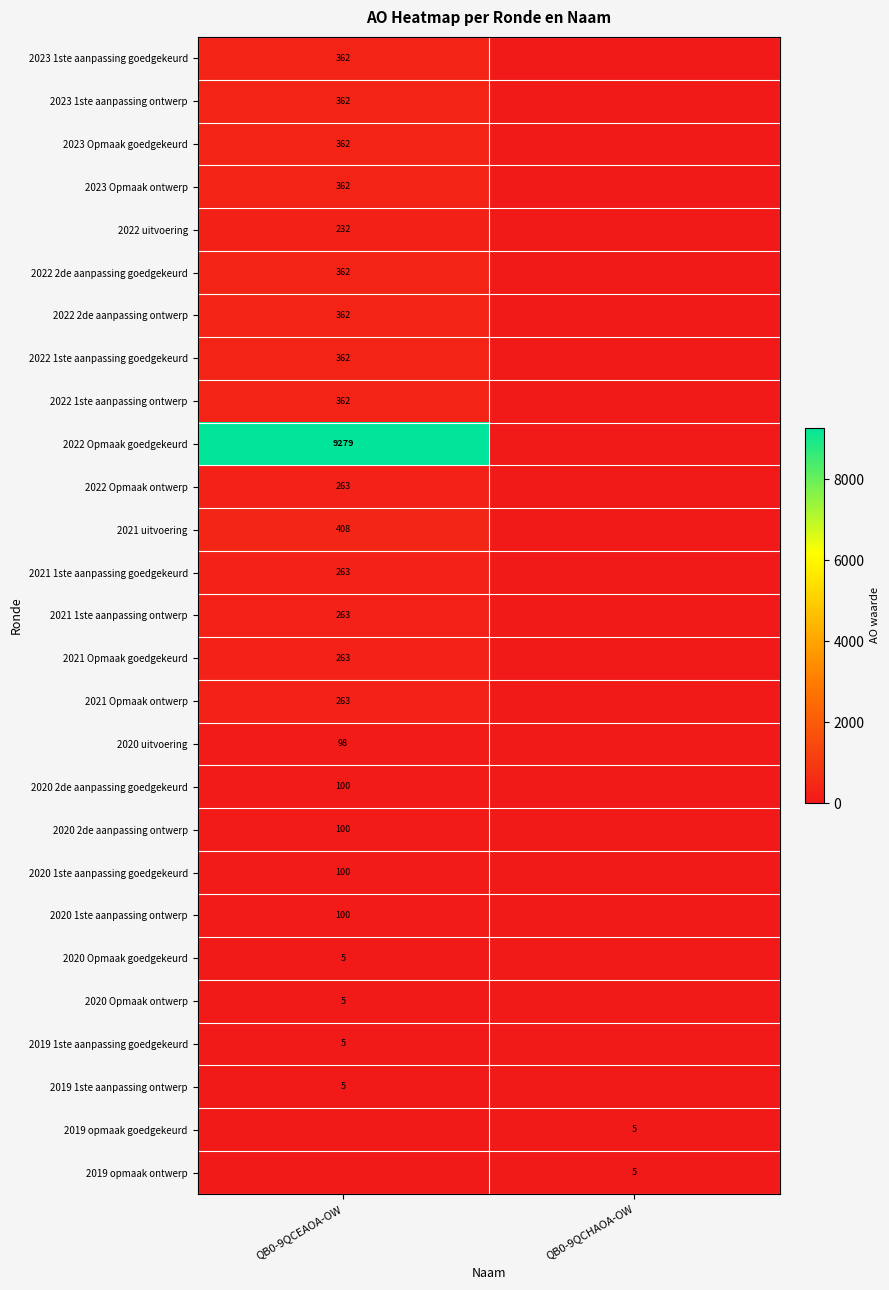

True or false: 2021 Opmaak ontwerp has a value of 64 at QB0-9QCEAOA-OW.

False